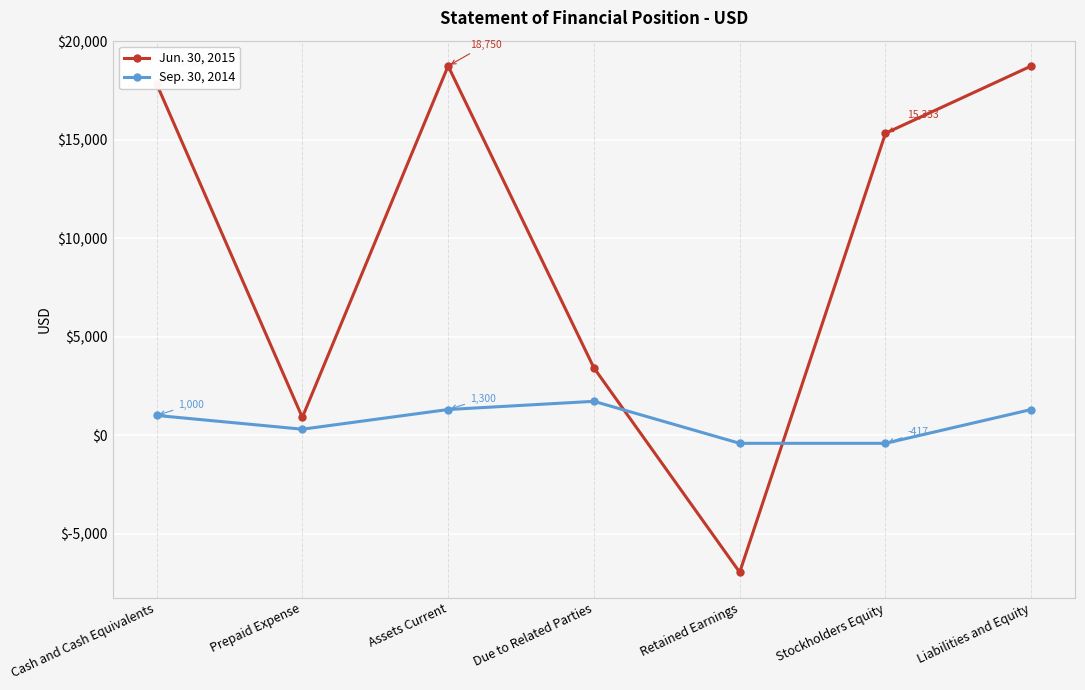

What is the lowest value of the Jun. 30, 2015 series?

-6967